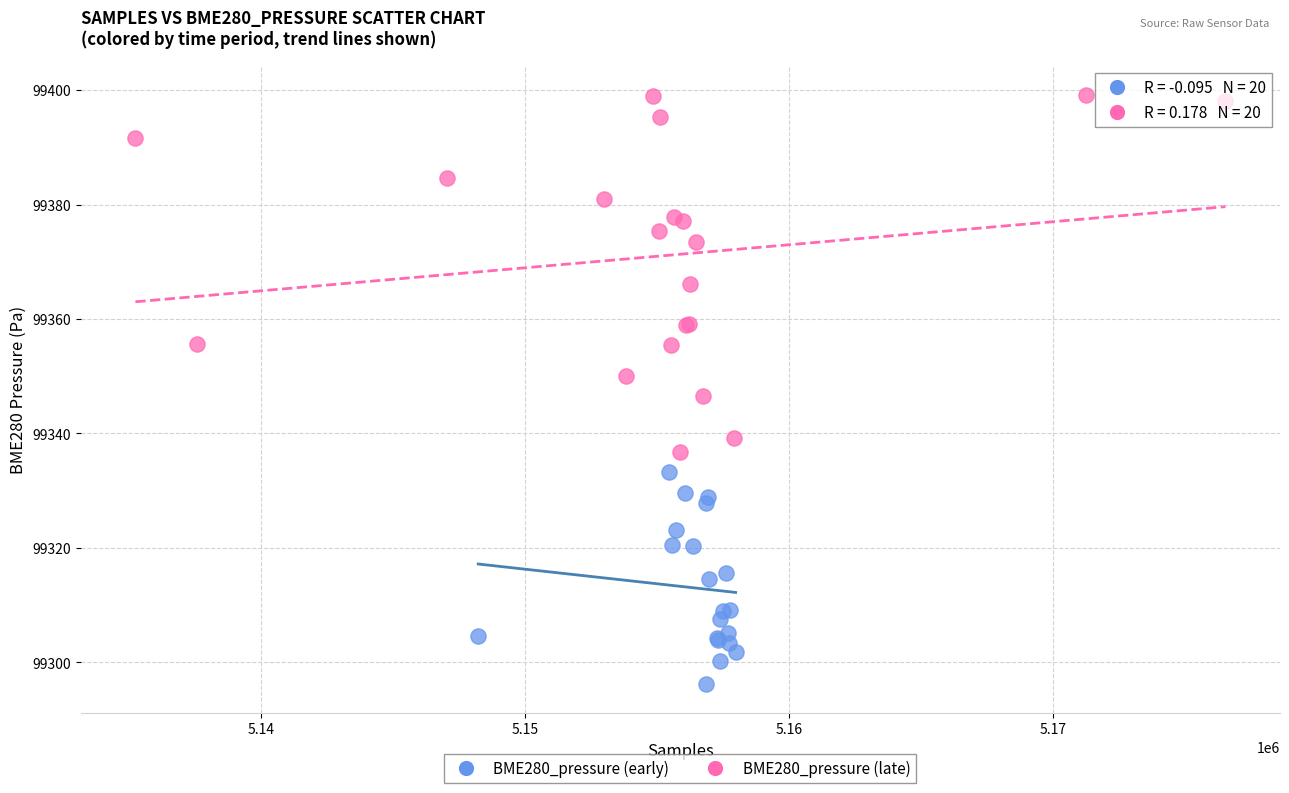

What are all the series names shown in the legend?

BME280_pressure (early), BME280_pressure (late)